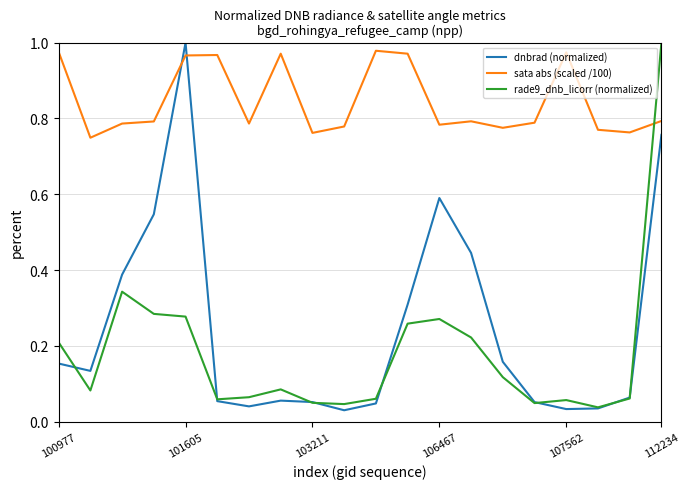

True or false: sata abs (scaled /100) and rade9_dnb_licorr (normalized) intersect in this chart.

True